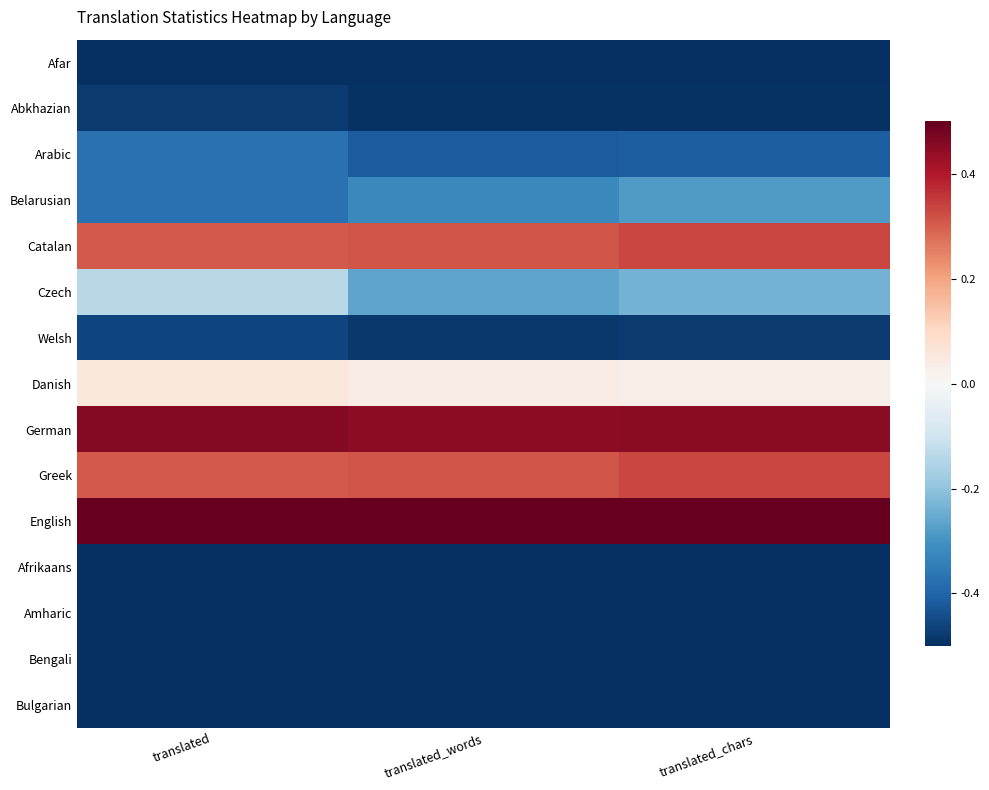

What is the maximum value shown in the chart?

0.5